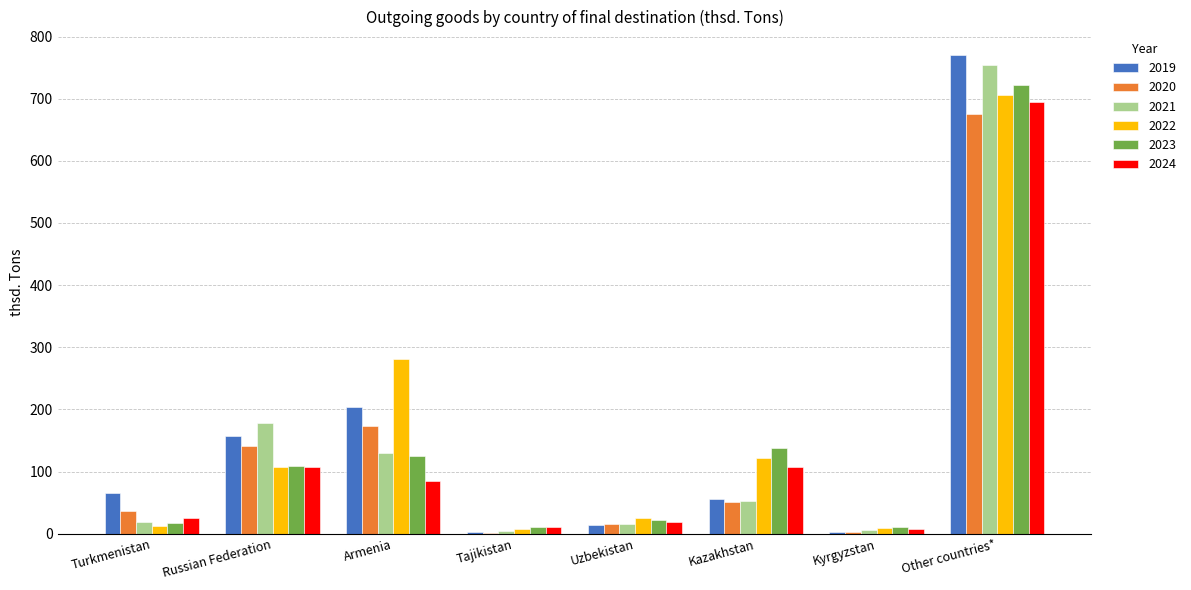

The 2024 series shows 187.8 at Other countries*. True or false?

False